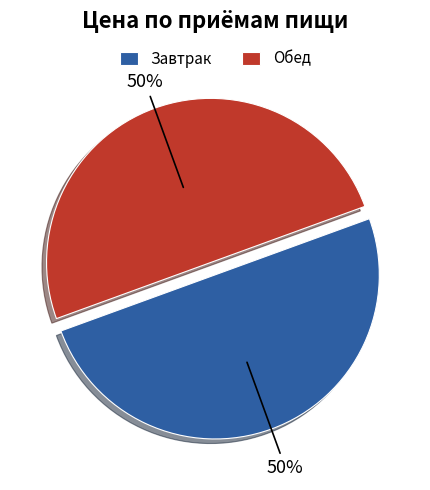

What percentage is the Завтрак slice, to the nearest percent?

50%